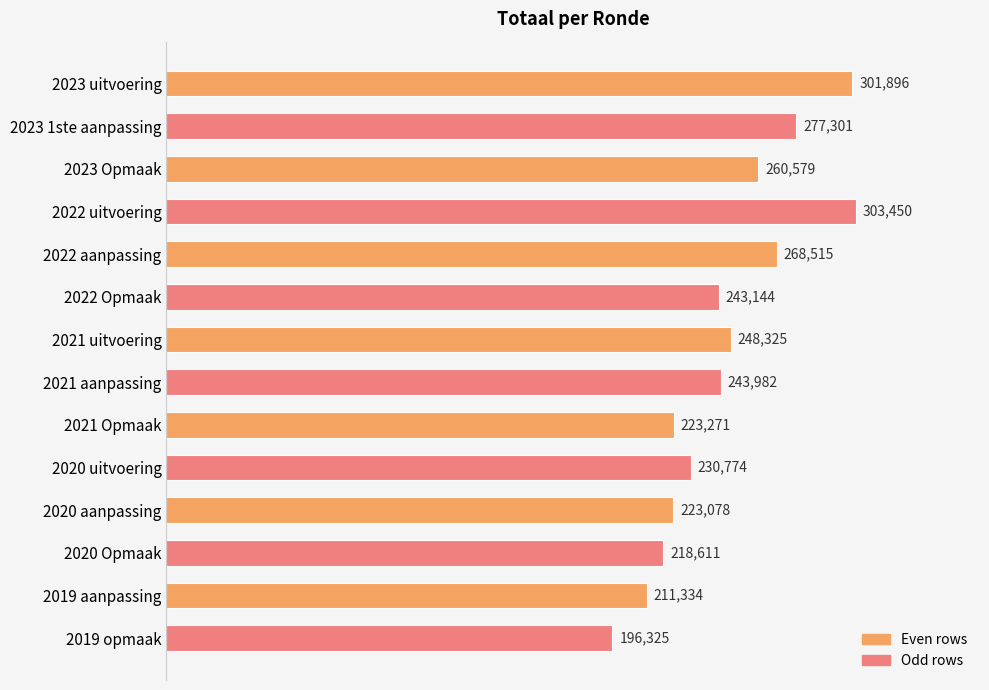

Reading bottom to top, transcribe all the data shown in this chart.

2019 opmaak=196325	2019 aanpassing=211334	2020 Opmaak=218611	2020 aanpassing=223078	2020 uitvoering=230774	2021 Opmaak=223271	2021 aanpassing=243982	2021 uitvoering=248325	2022 Opmaak=243144	2022 aanpassing=268515	2022 uitvoering=303450	2023 Opmaak=260579	2023 1ste aanpassing=277301	2023 uitvoering=301896